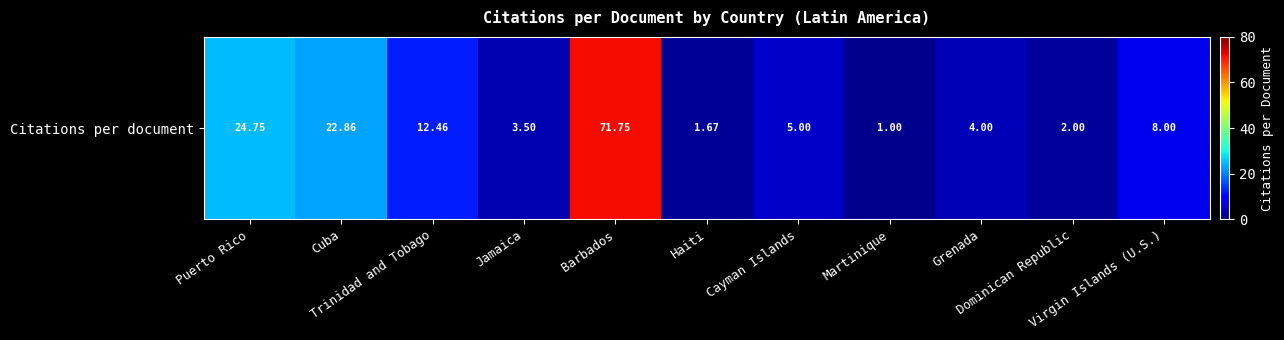

How many data points does each series have?

11